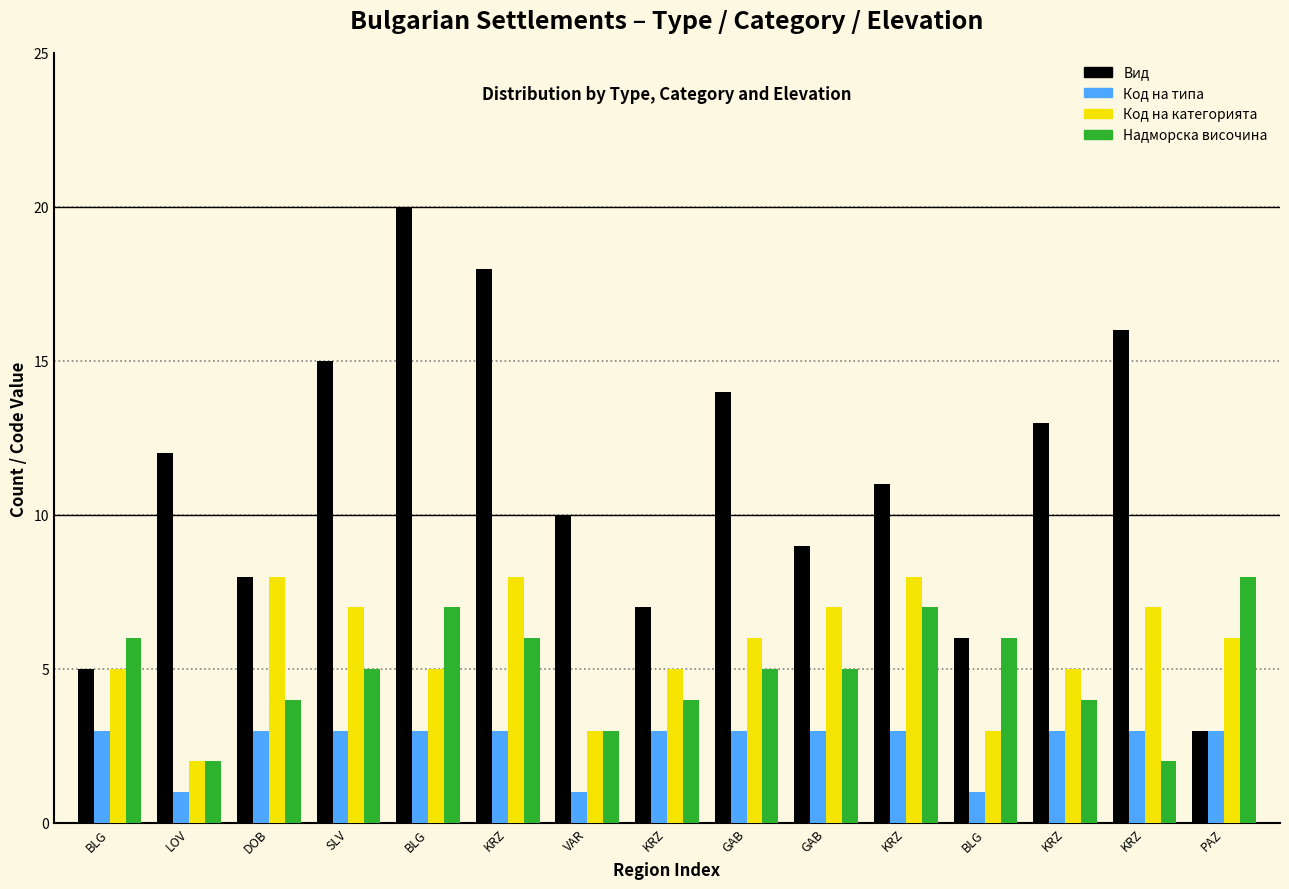

How many bars are there in each group?

4